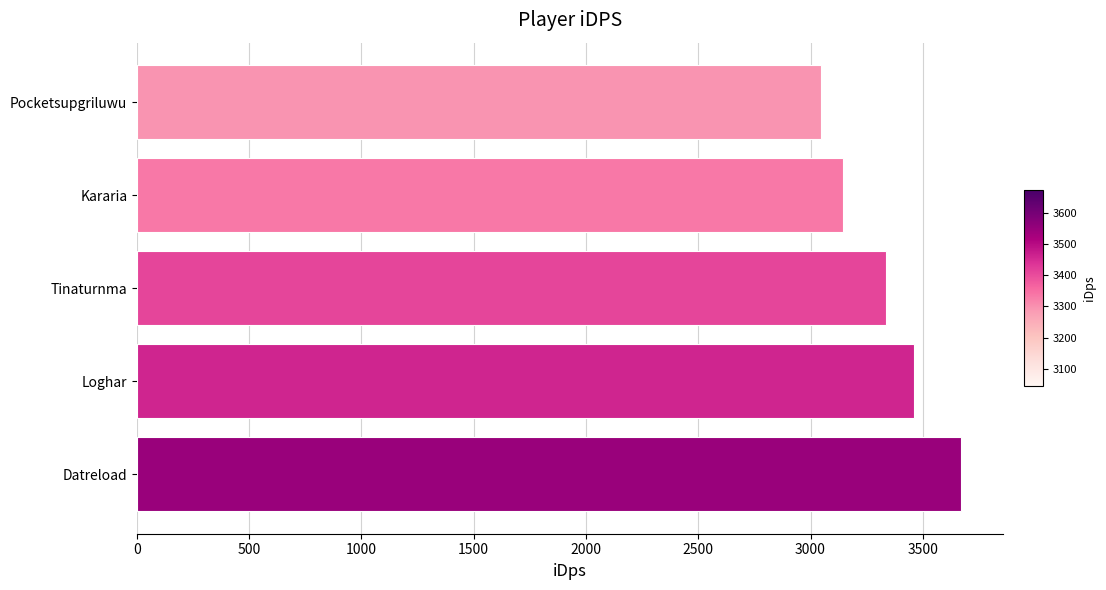

The value at Kararia is 3144.3. True or false?

True